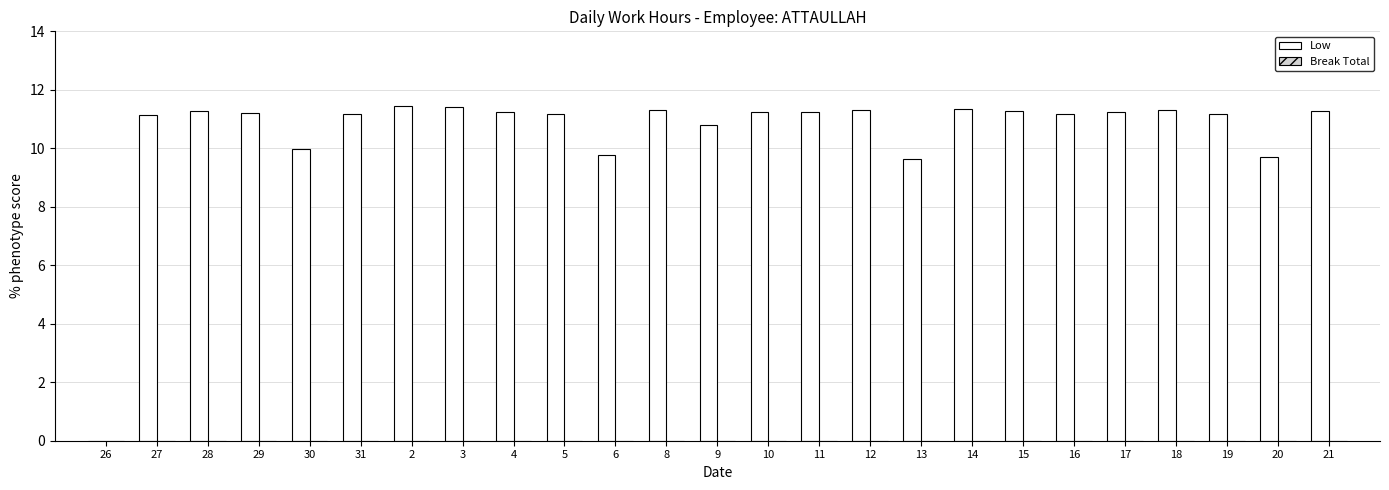

What is the sum of the values at 5 and 16?

22.4